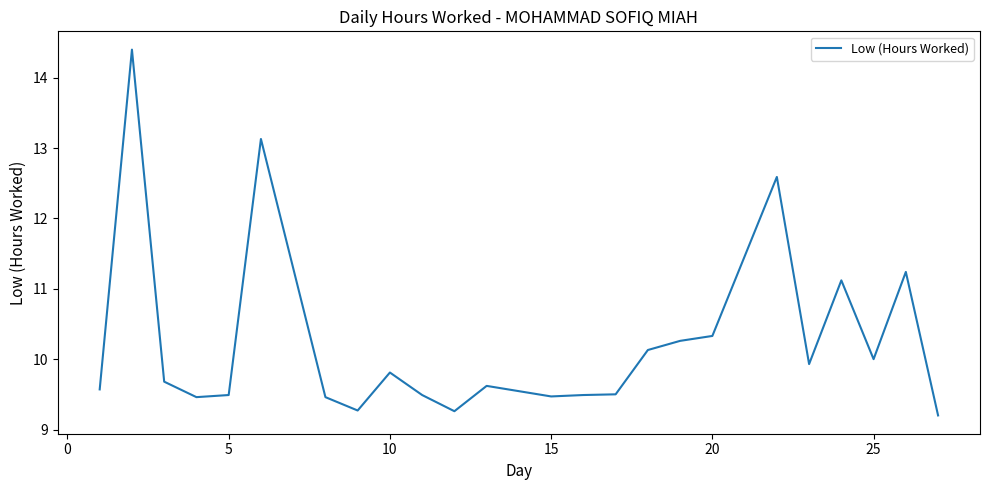

What is the difference between the maximum and minimum values?

5.2